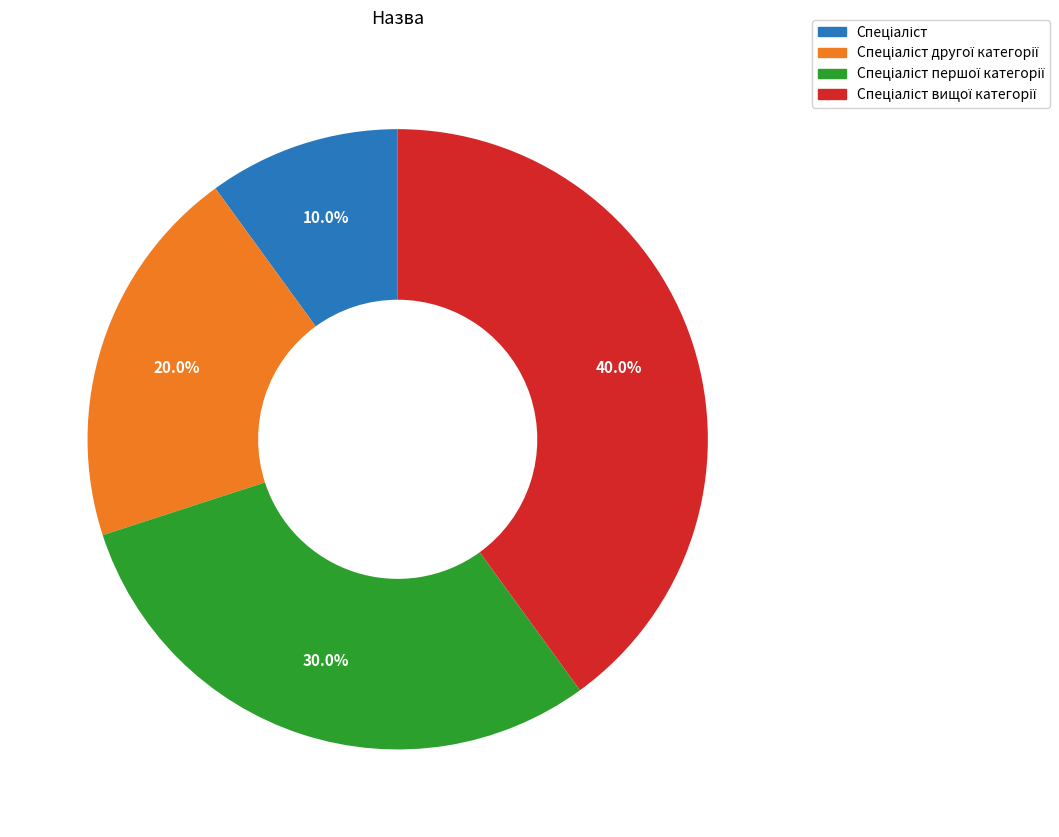

Is there a majority slice in this chart?

No